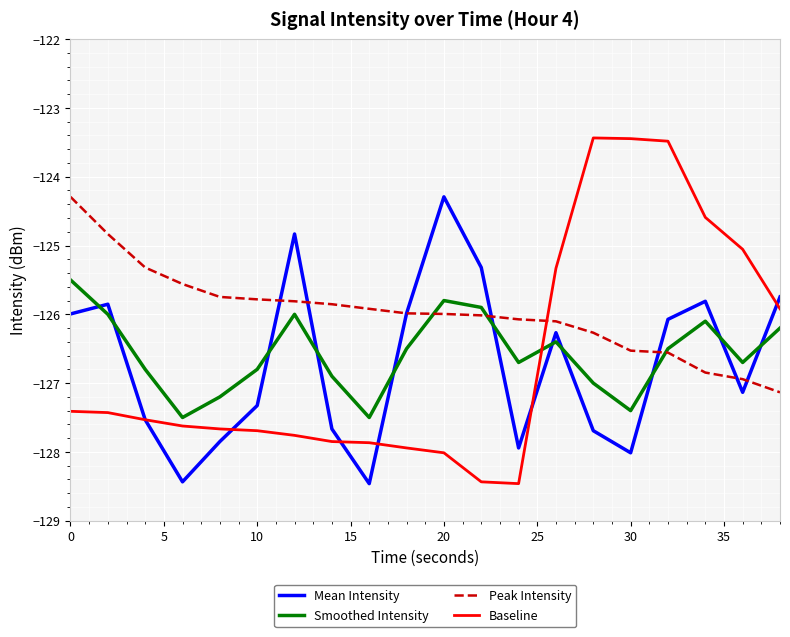

Does the chart display data point markers on the line(s)?

No